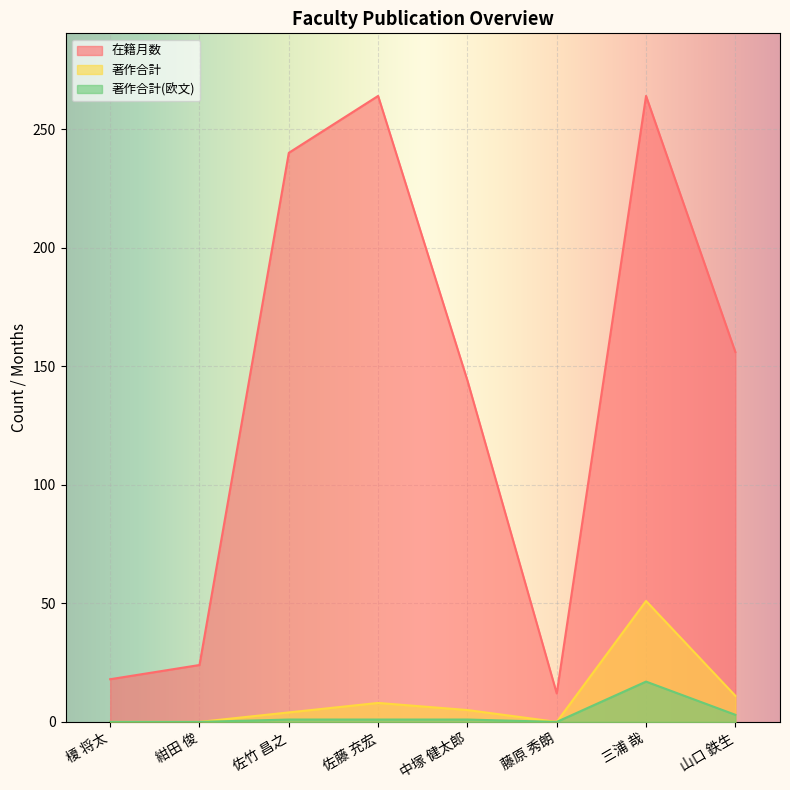

True or false: 在籍月数 and 著作合計(欧文) intersect in this chart.

False